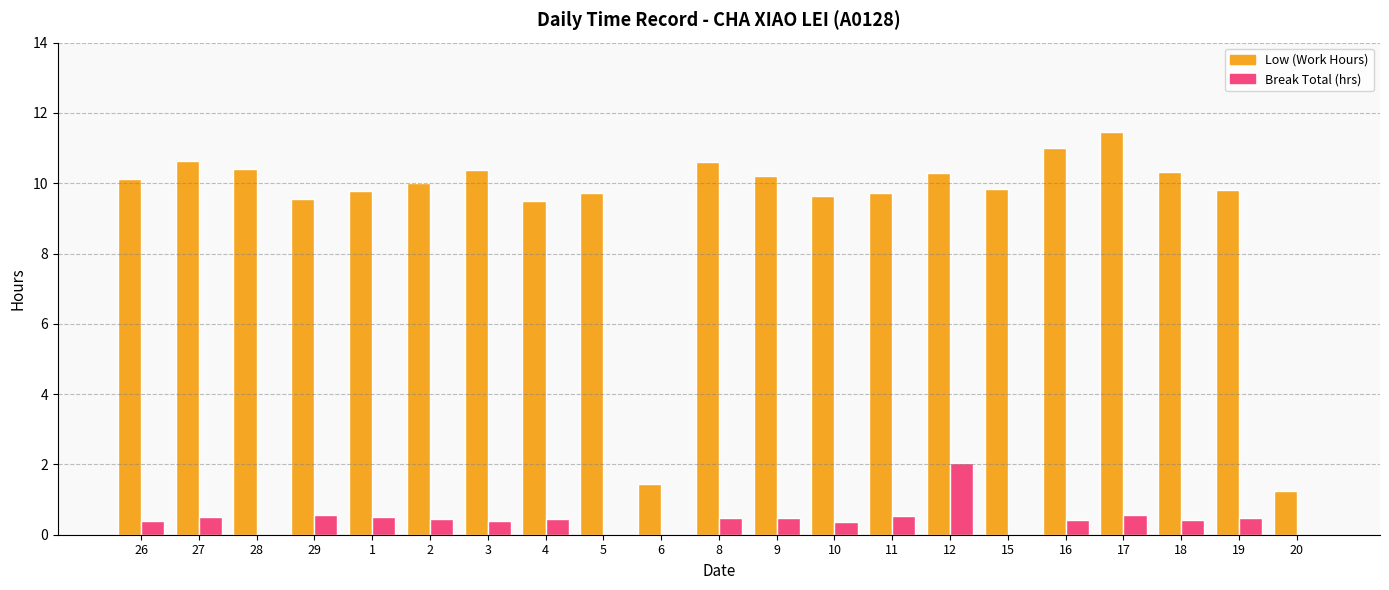

What is the total value across all series at 18?

10.7